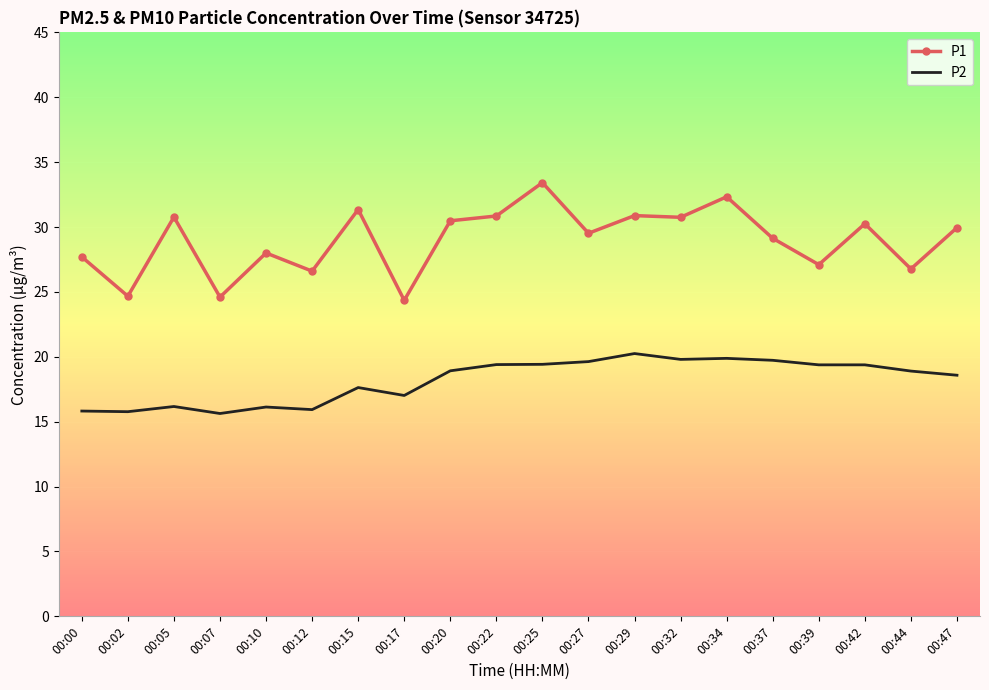

List the series in order of their overall mean, highest first.

P1, P2